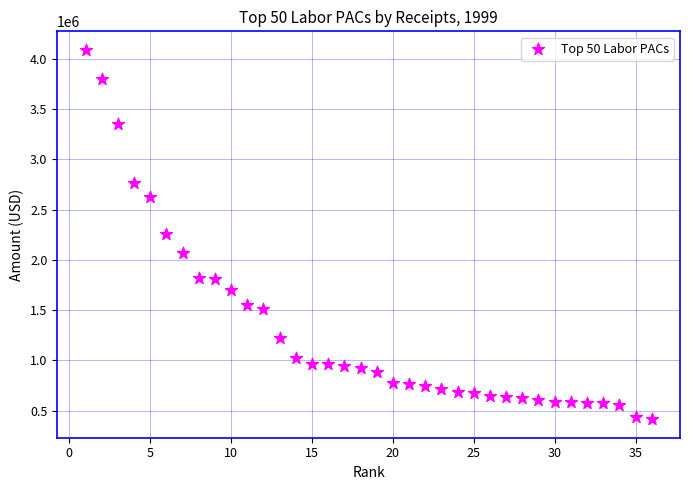

What is the range of X values (max minus min)?

35.0